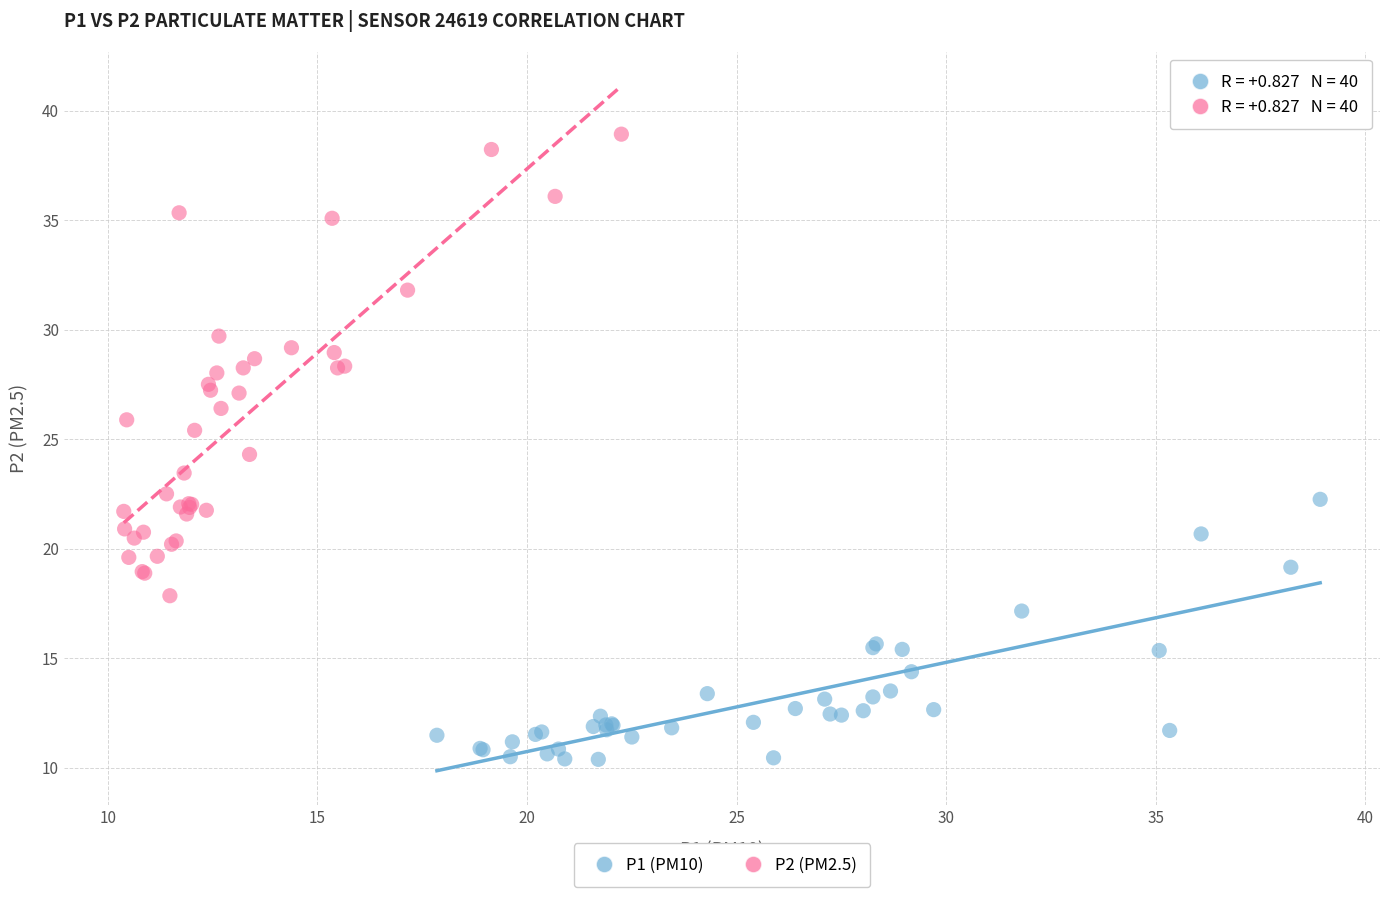

Which series reaches the minimum Y coordinate?

P1 (PM10)